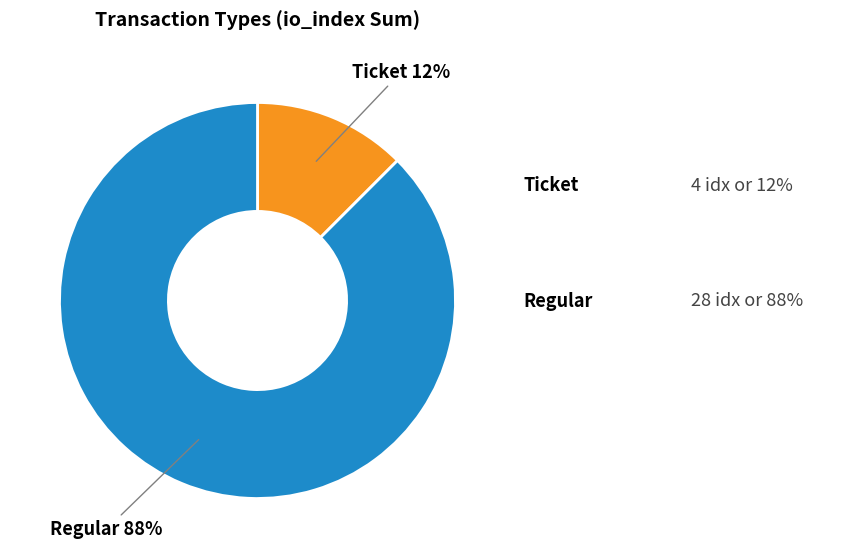

Combined, do Regular and Ticket account for over 50%?

Yes